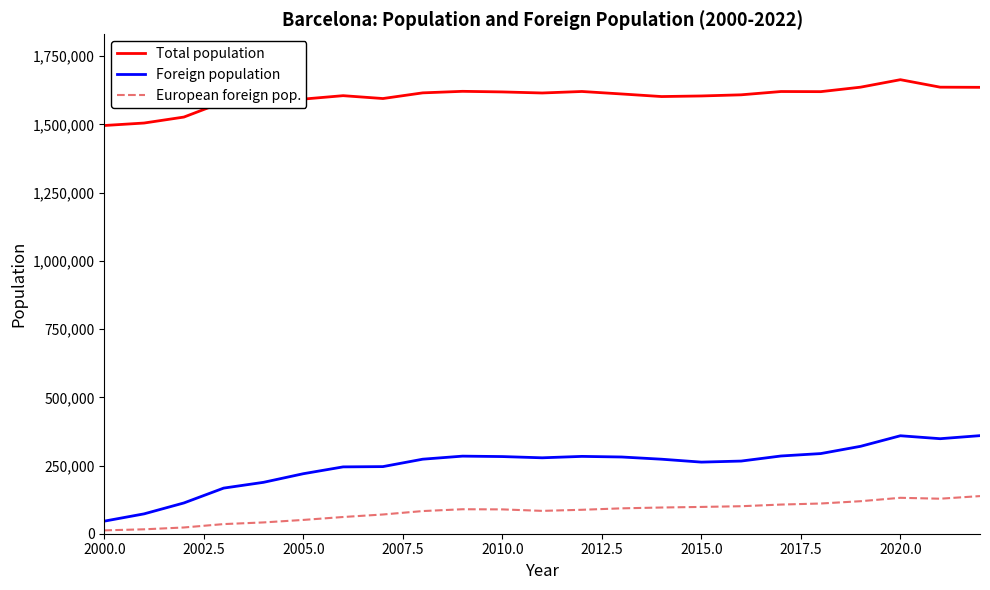

What is the average value of the Total population series?

1600850